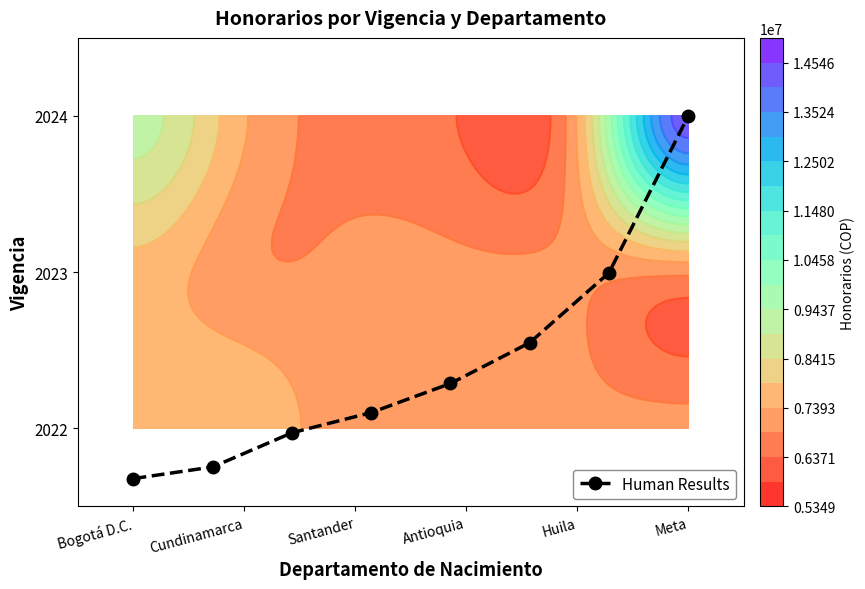

How many data points does each series have?

8